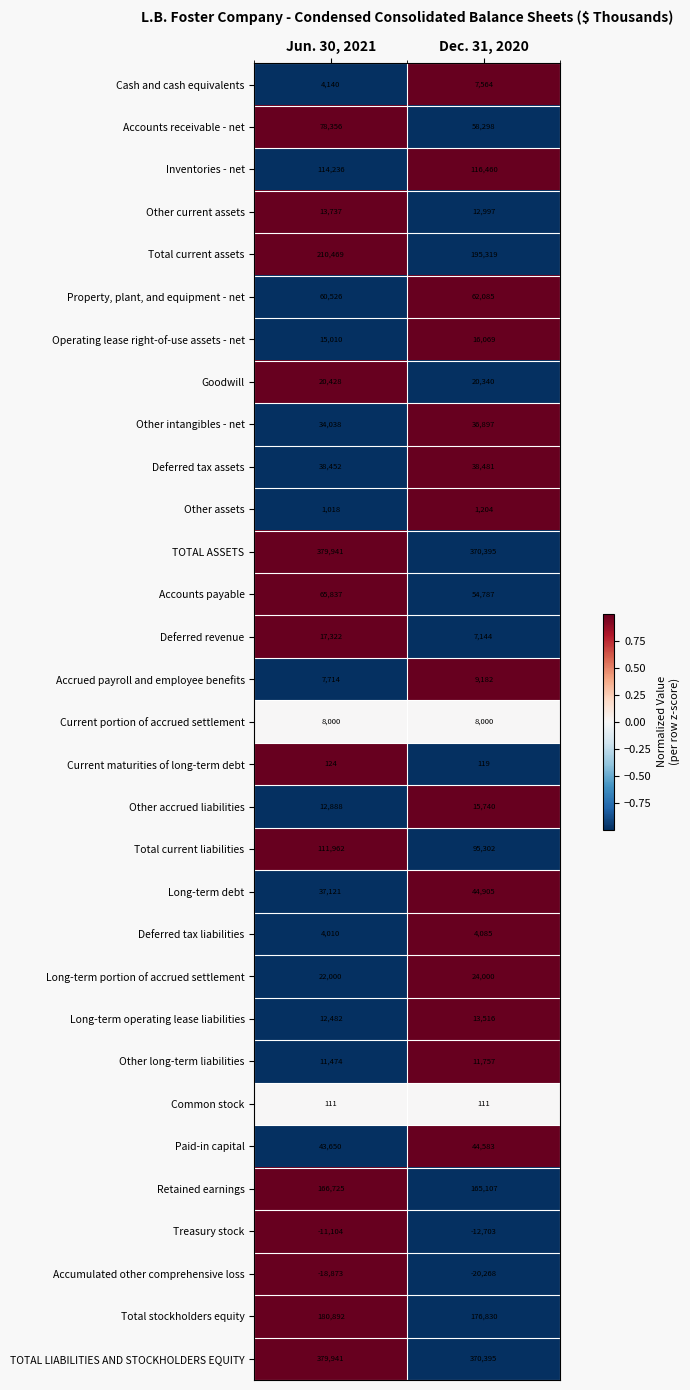

What is the total value across all series at Dec. 31, 2020?

1948701